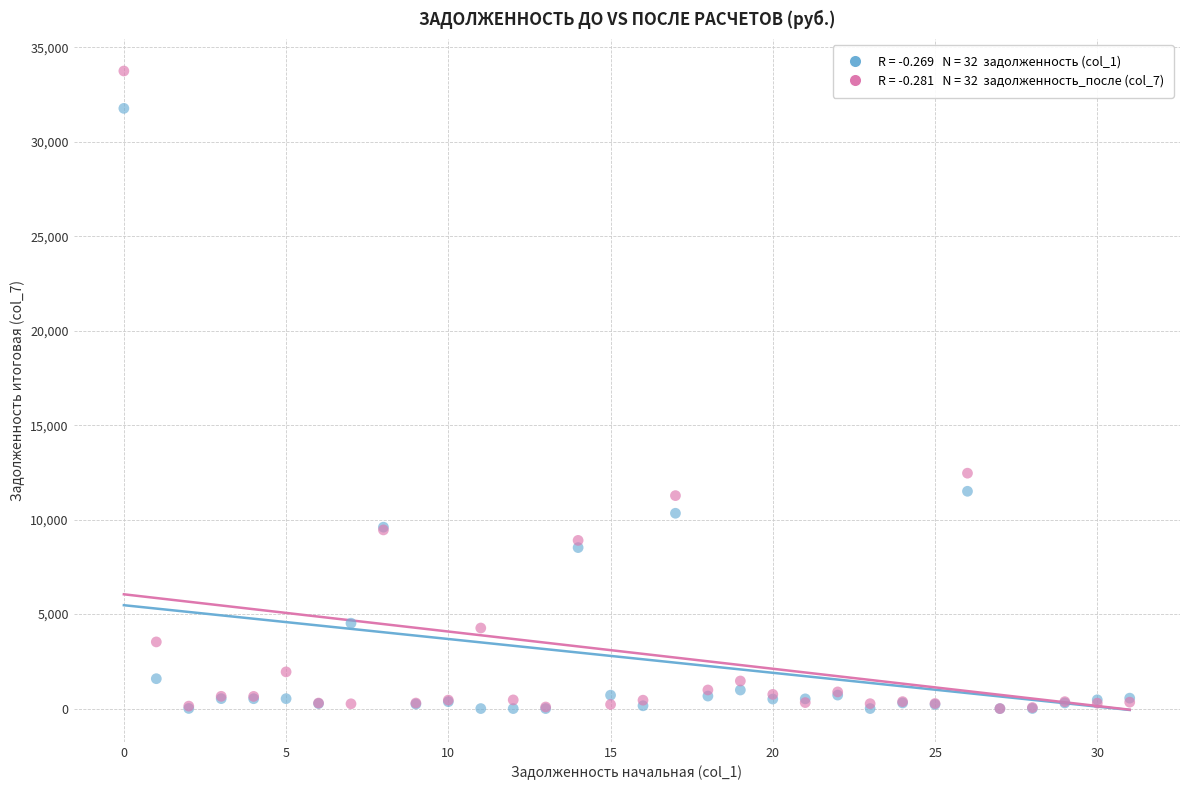

Across all series, what Y value is closest to 16871?

12457.1